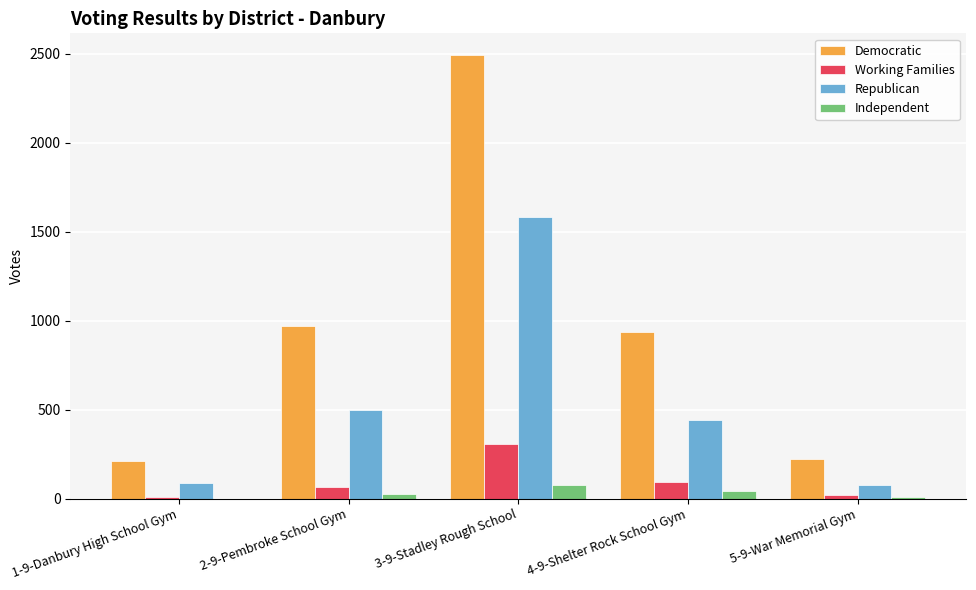

At which label does Democratic reach its peak?

3-9-Stadley Rough School